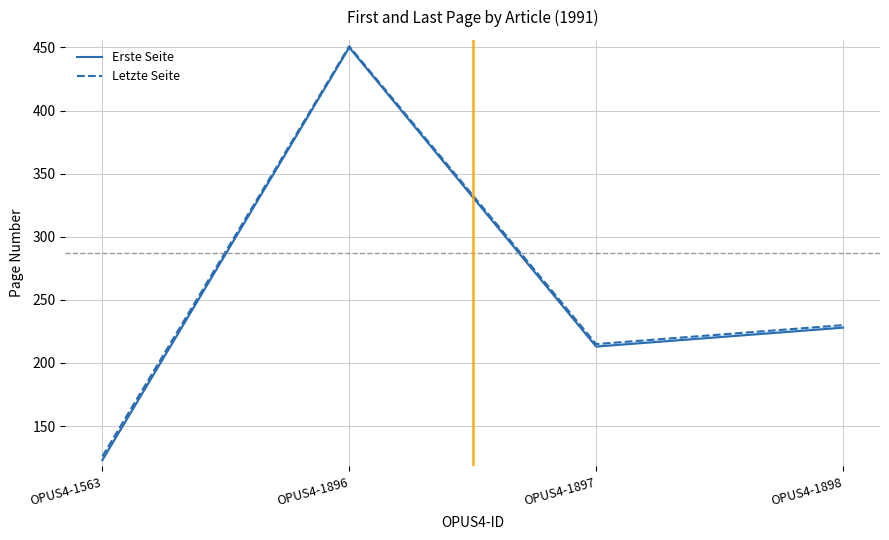

Rank the series by their maximum value, from highest to lowest.

Letzte Seite, Erste Seite